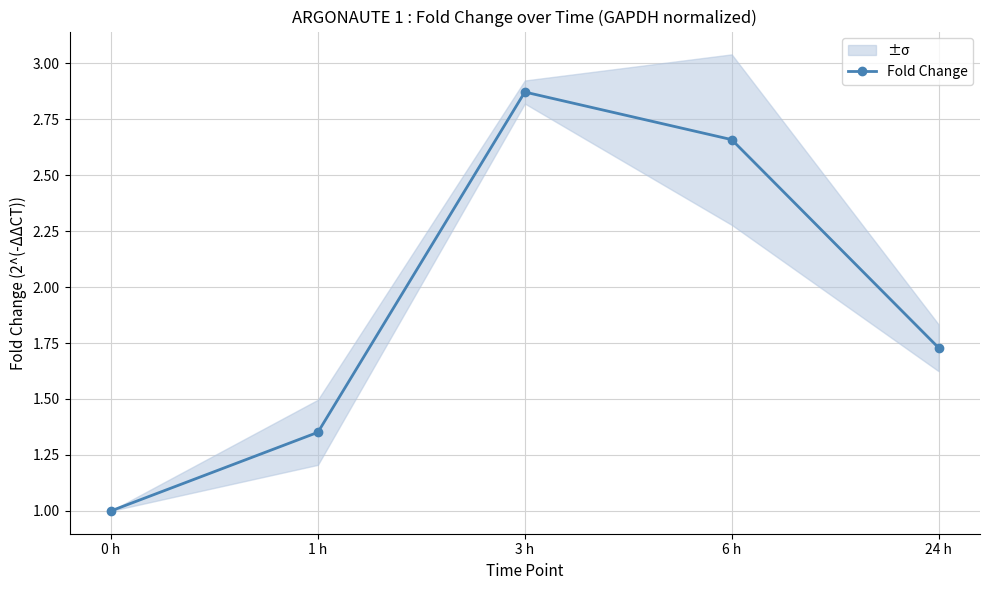

The chart shows a value of 5.0 at 3 h. True or false?

False